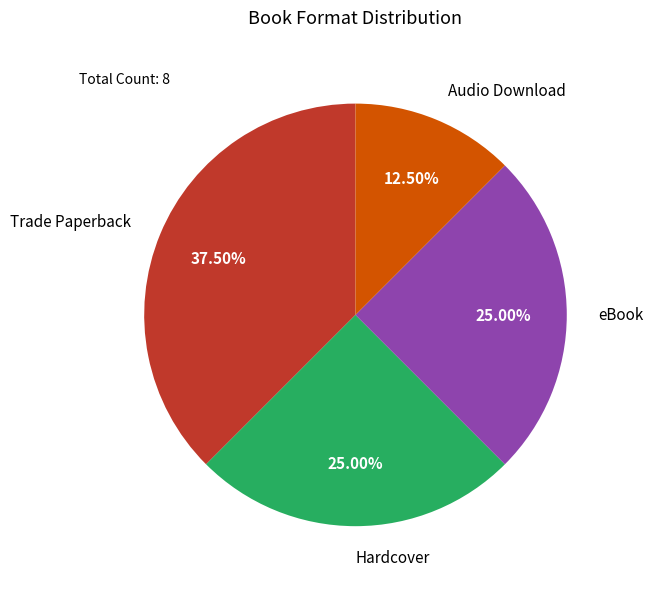

To the nearest percent, what is the difference between the Trade Paperback and Hardcover slice percentages?

12%